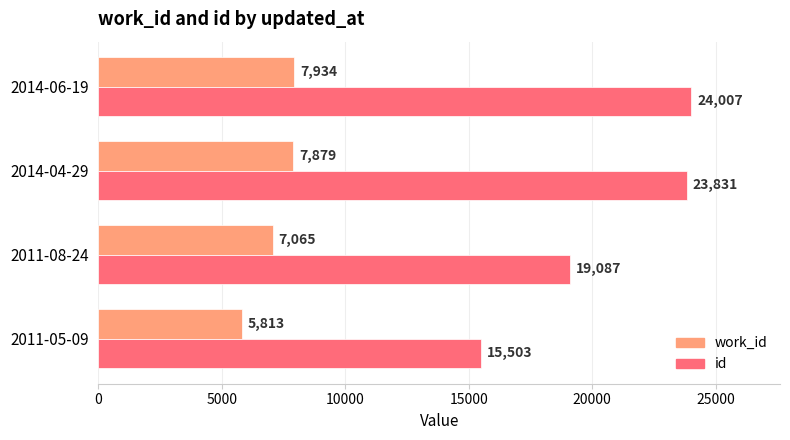

Which series has the largest total across all categories?

id